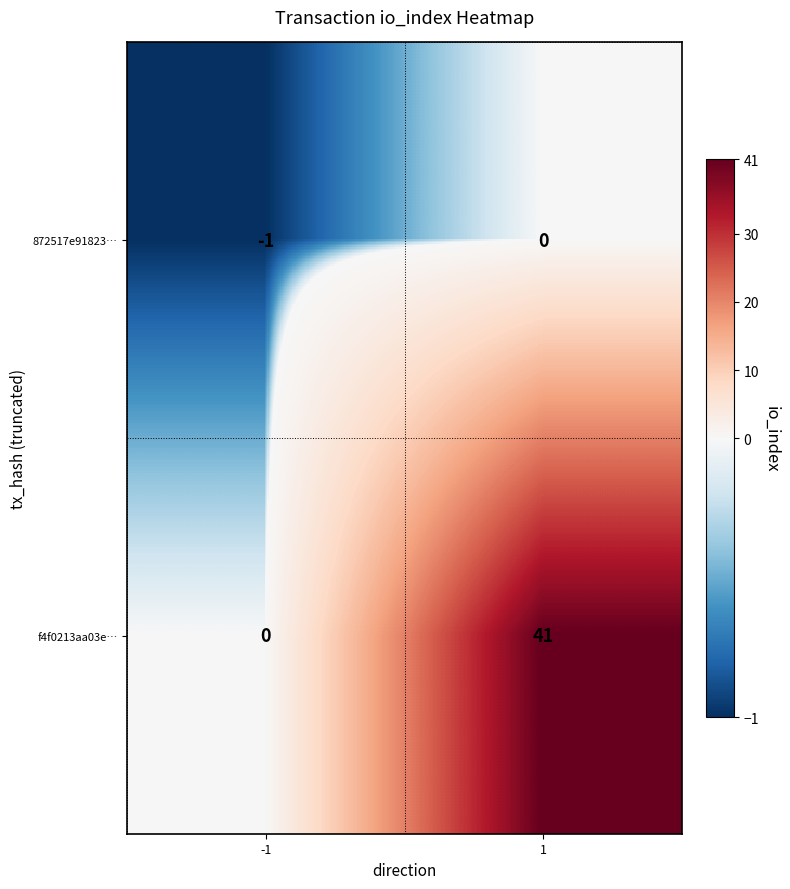

Rank the series by their maximum value, from highest to lowest.

f4f0213aa03e…, 872517e91823…